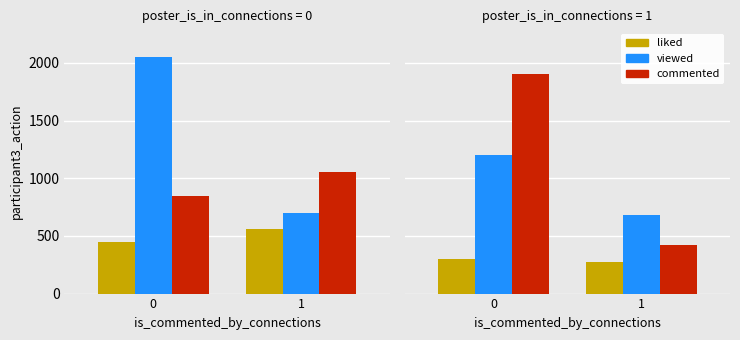

How many series are shown in this chart?

3